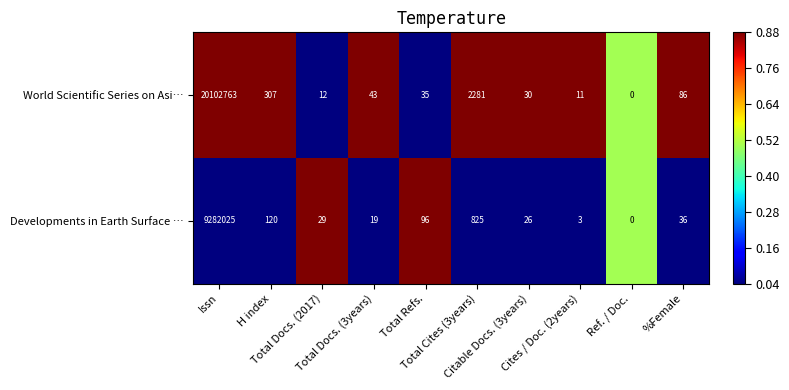

Which series has the largest total across all categories?

World Scientific Series on Asi…